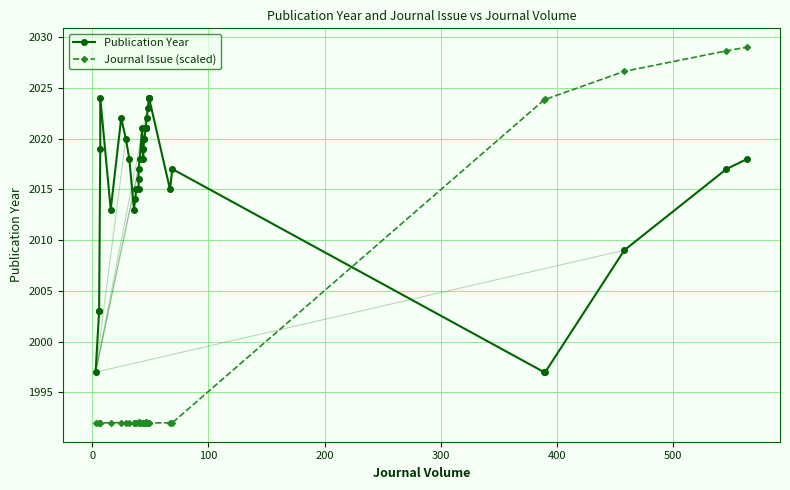

True or false: Publication Year has more than 0 interior local peaks.

True